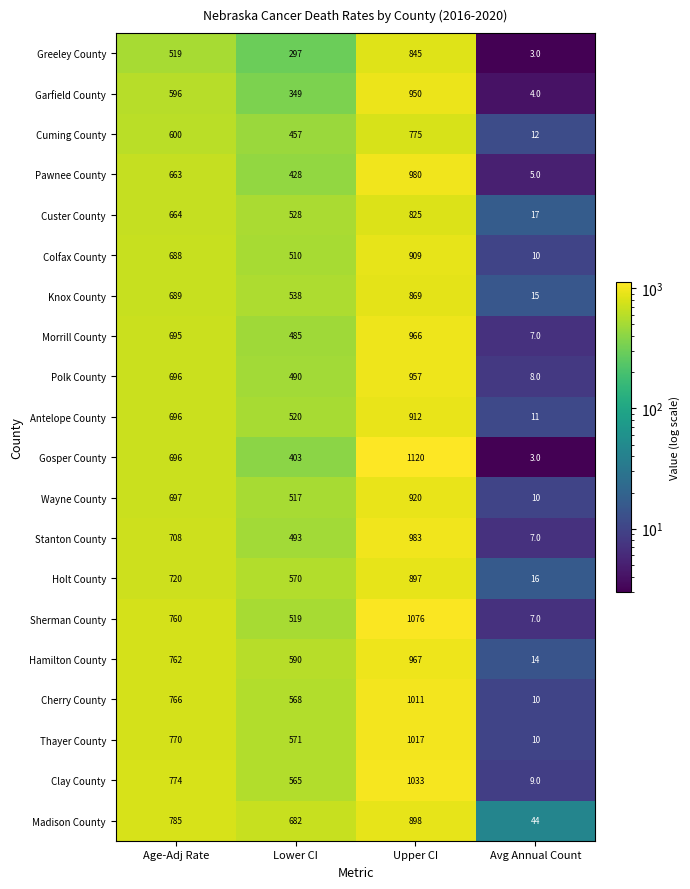

At which label is Garfield County closest to 477?

Age-Adj Rate